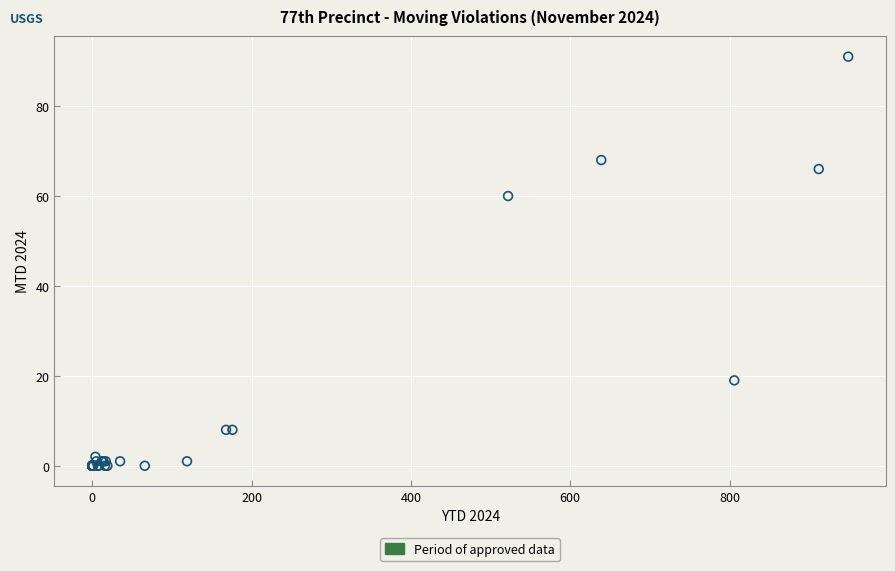

What Y value in the scatter plot is closest to 45?

60